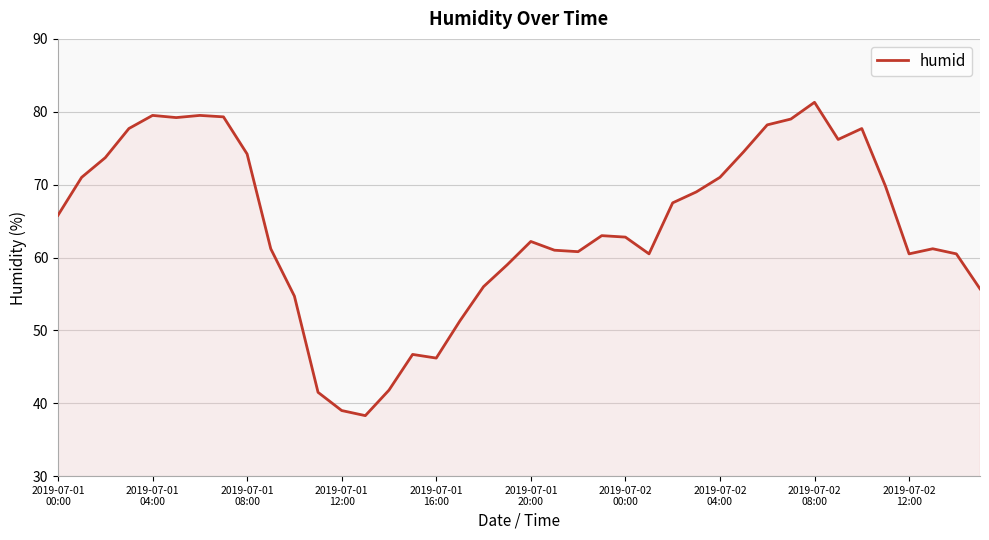

What is the difference between the maximum and minimum values?

43.0